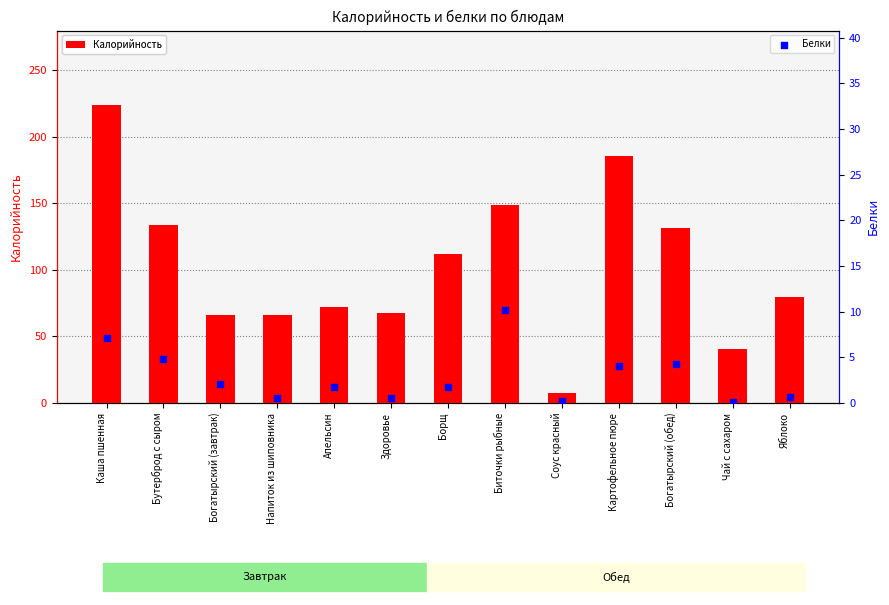

What is the total value across all series at Биточки рыбные?

158.5